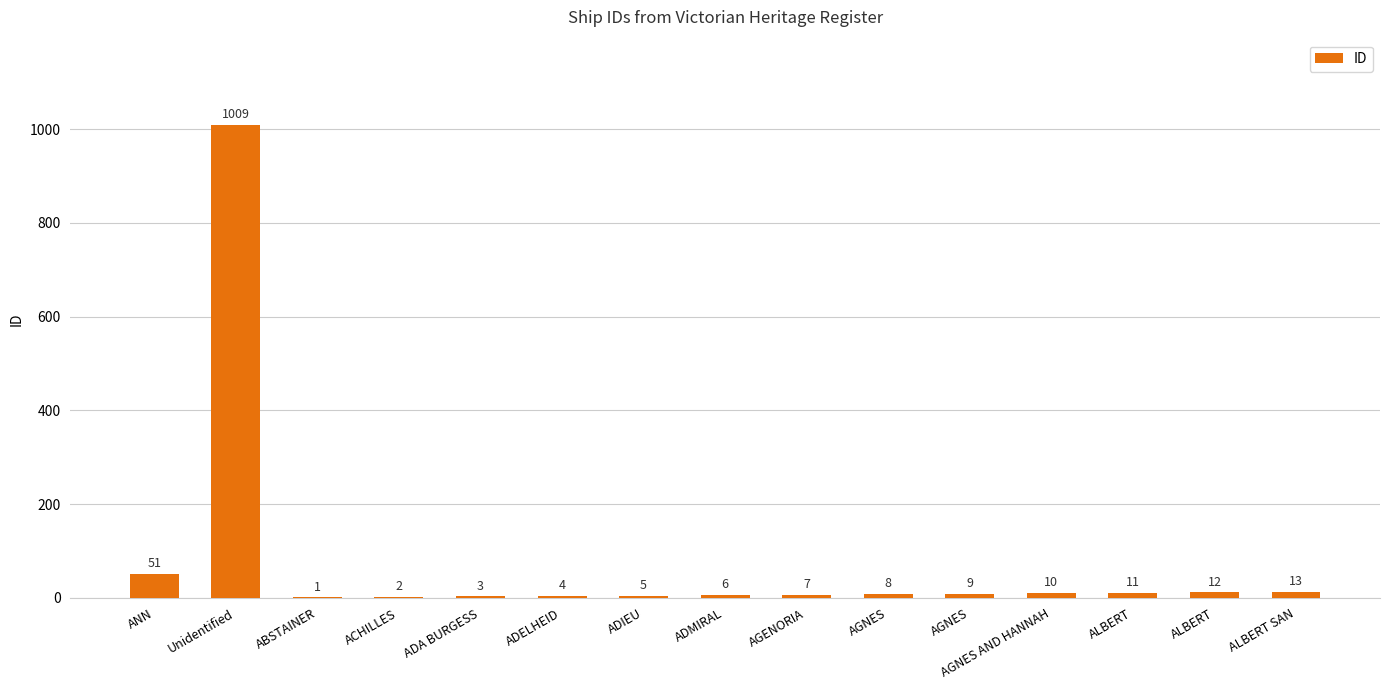

What is the change in value from AGNES to ALBERT SAN?

+4